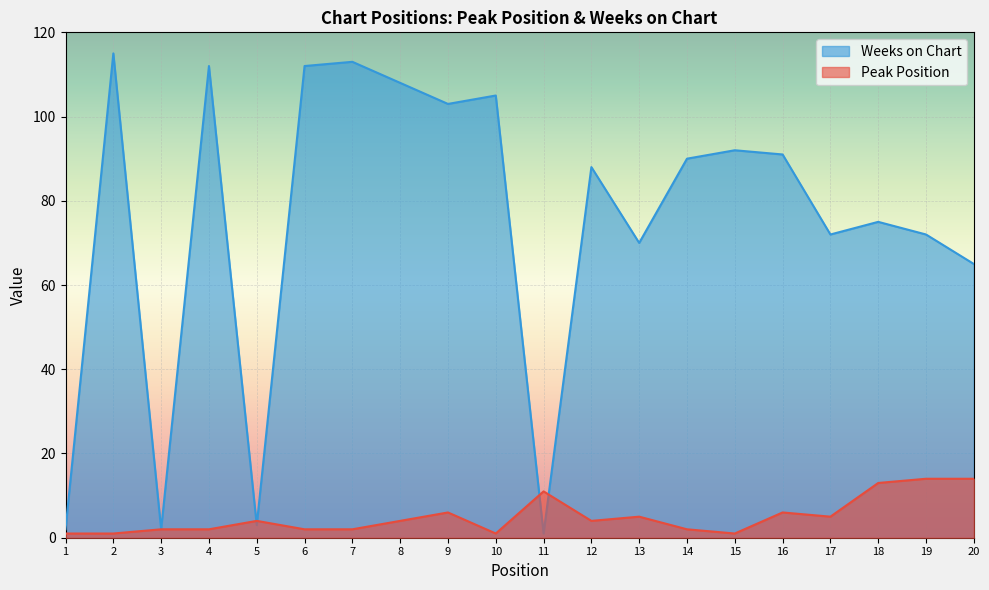

In Peak Position, how many points are lower than both neighbors (excluding endpoints)?

4